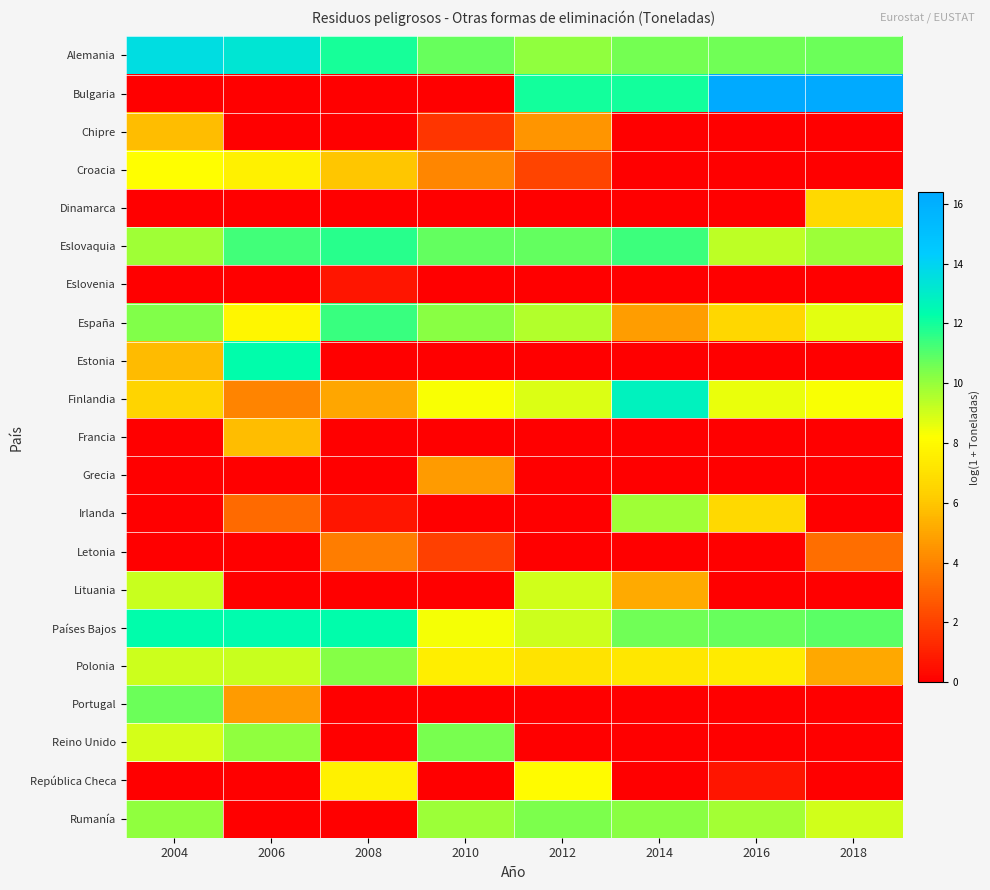

How many distinct data groups are displayed?

21